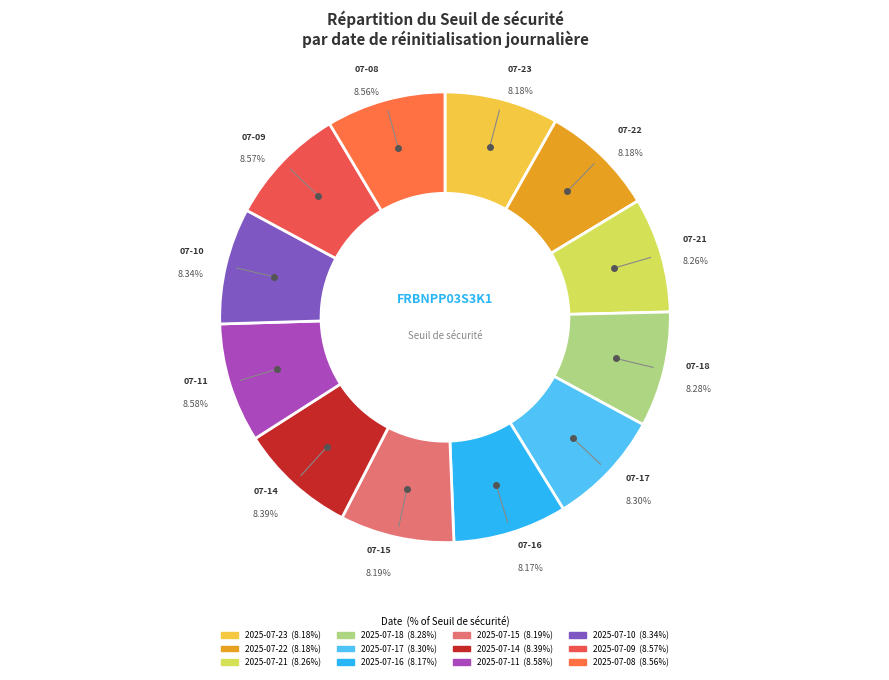

Combined, do 2025-07-14 and 2025-07-18 account for over 50%?

No